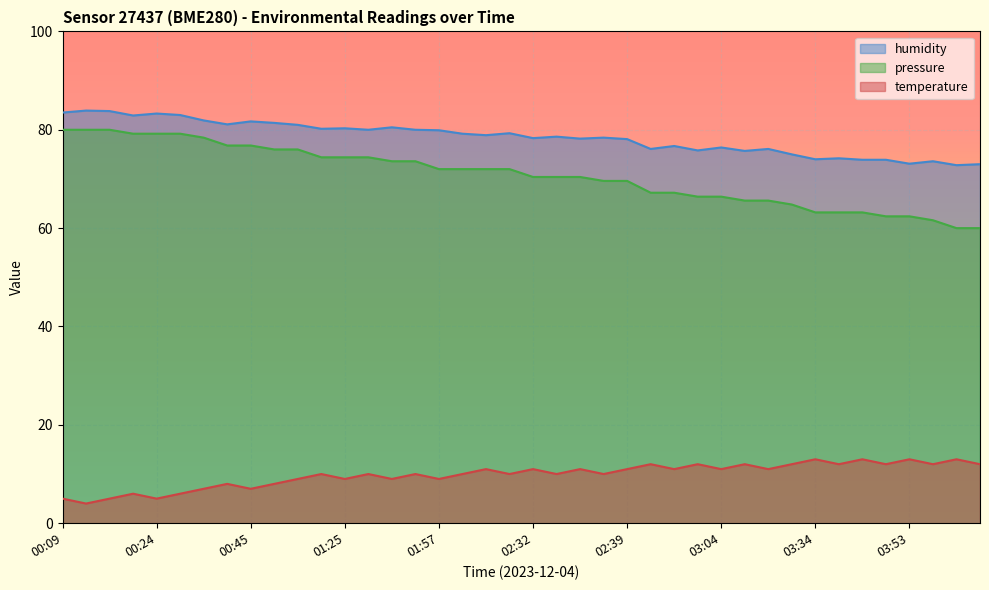

What is the difference between the second highest and second lowest values in the humidity series?

10.8